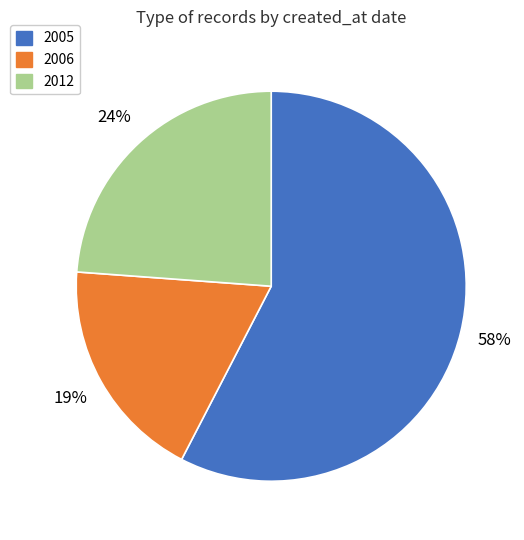

To the nearest percent, what is the average slice percentage?

33%